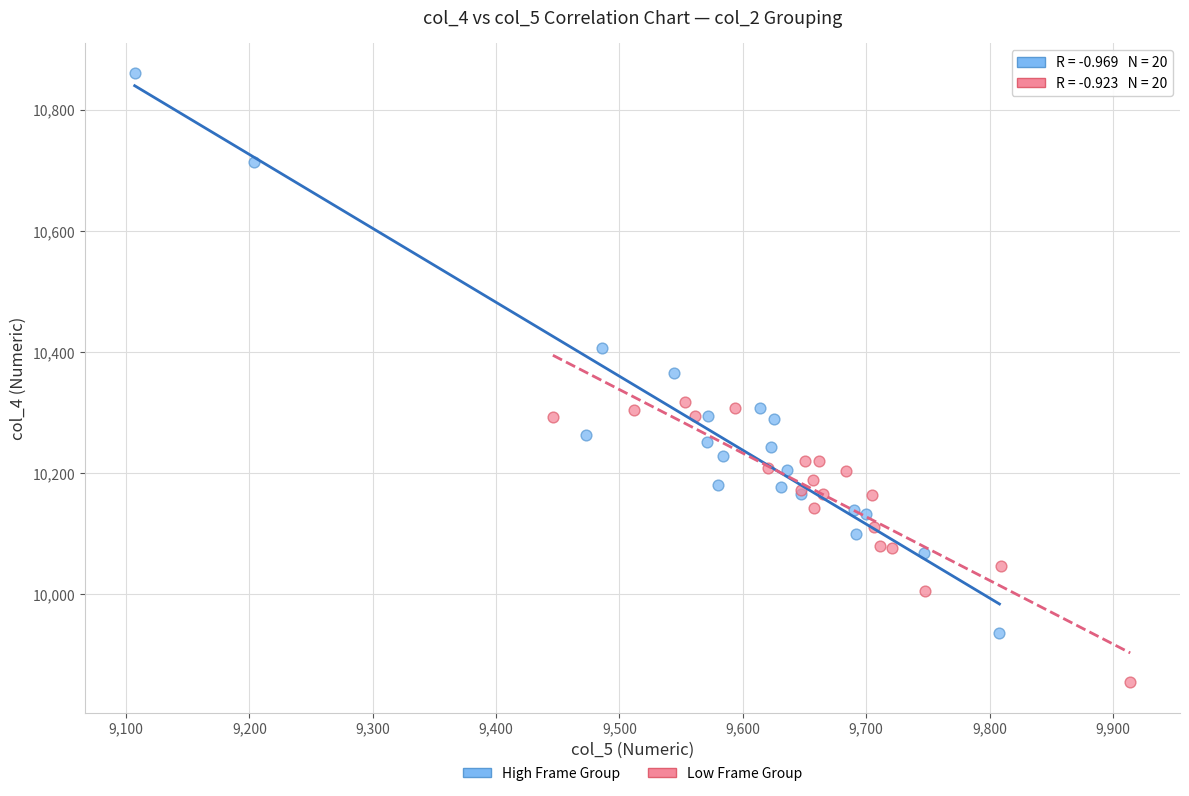

Which series contains the highest Y value?

High Frame Group